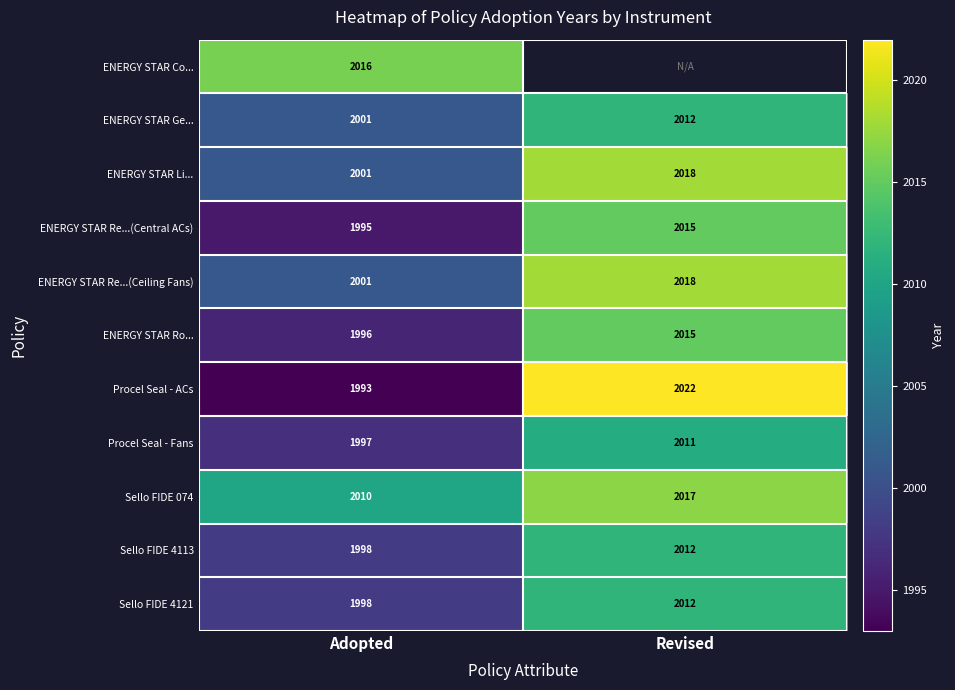

What is the difference between the highest and lowest values at Adopted?

23